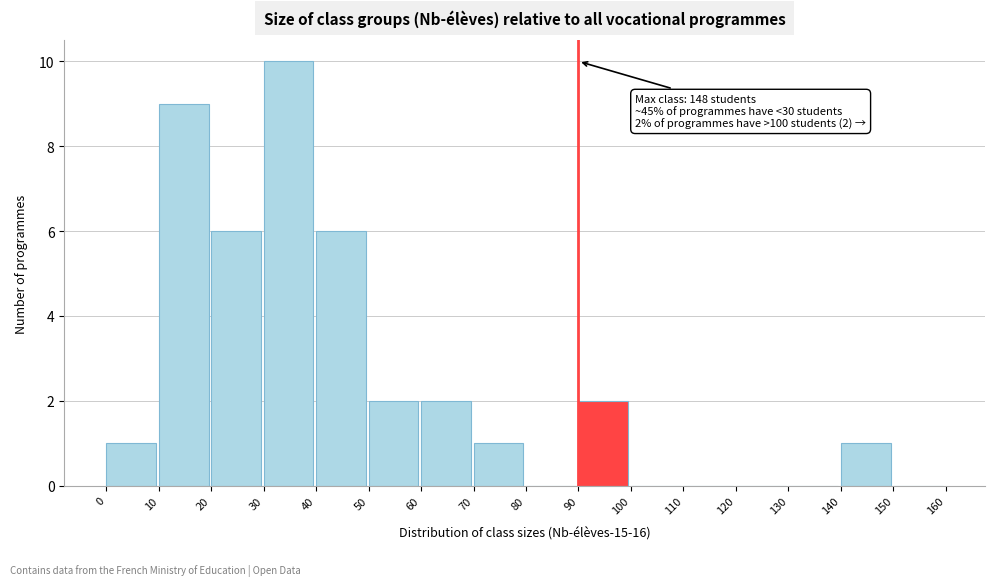

Which range on the x-axis has the tallest bar?

30 to 40